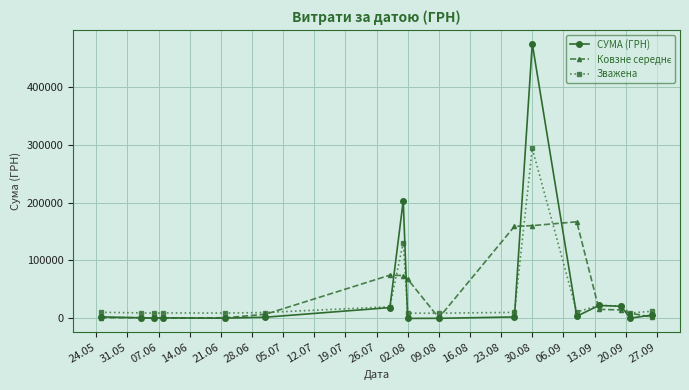

True or false: СУМА (ГРН) has more than 0 points higher than both neighbors.

True